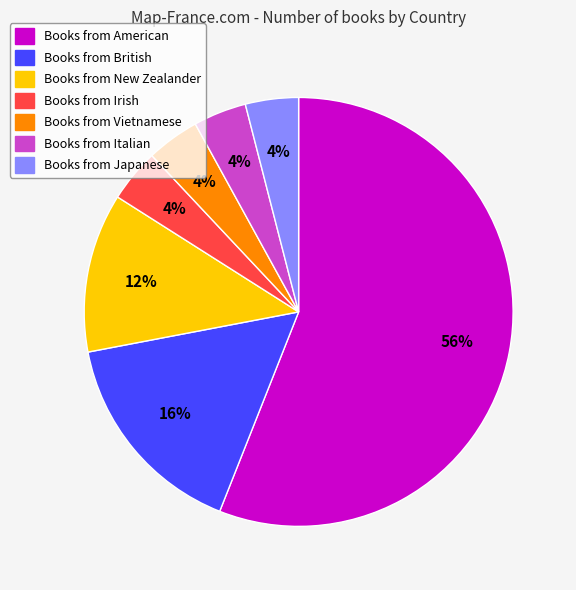

Is there a majority slice in this chart?

Yes